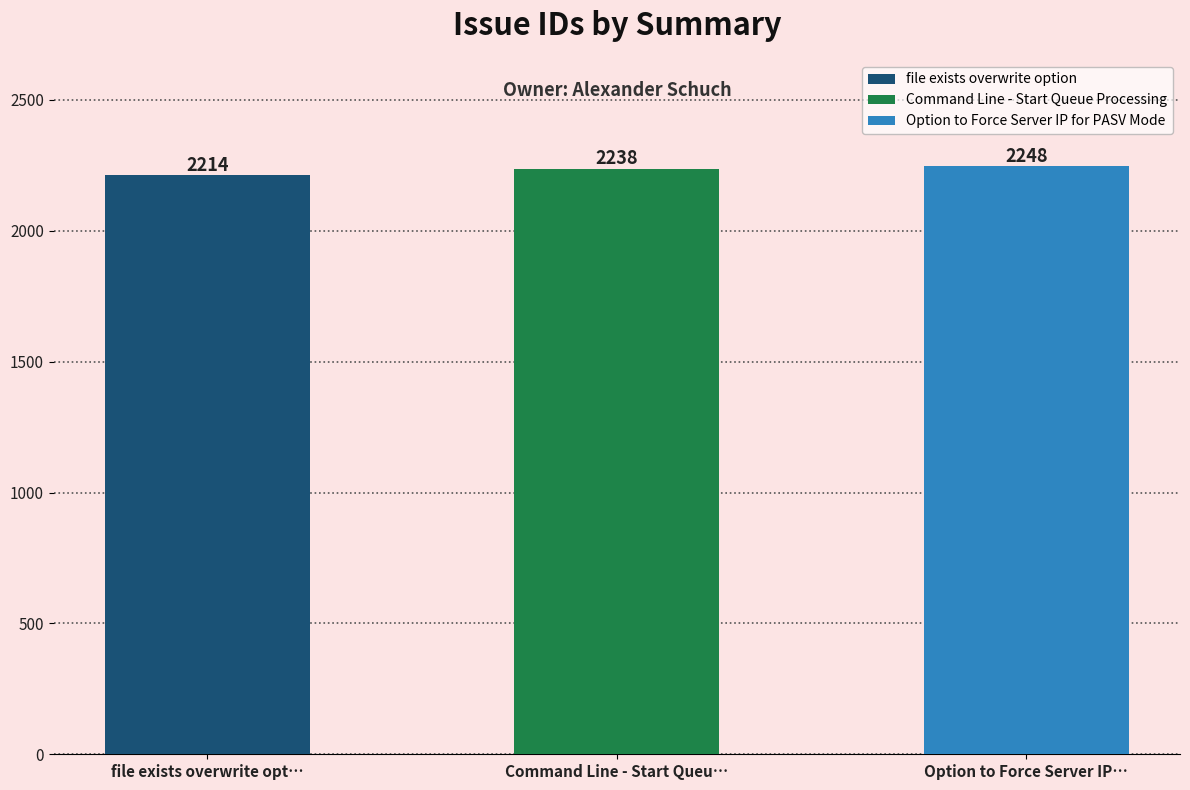

Which label corresponds to the largest value in the chart?

Option to Force Server IP for PASV Mode